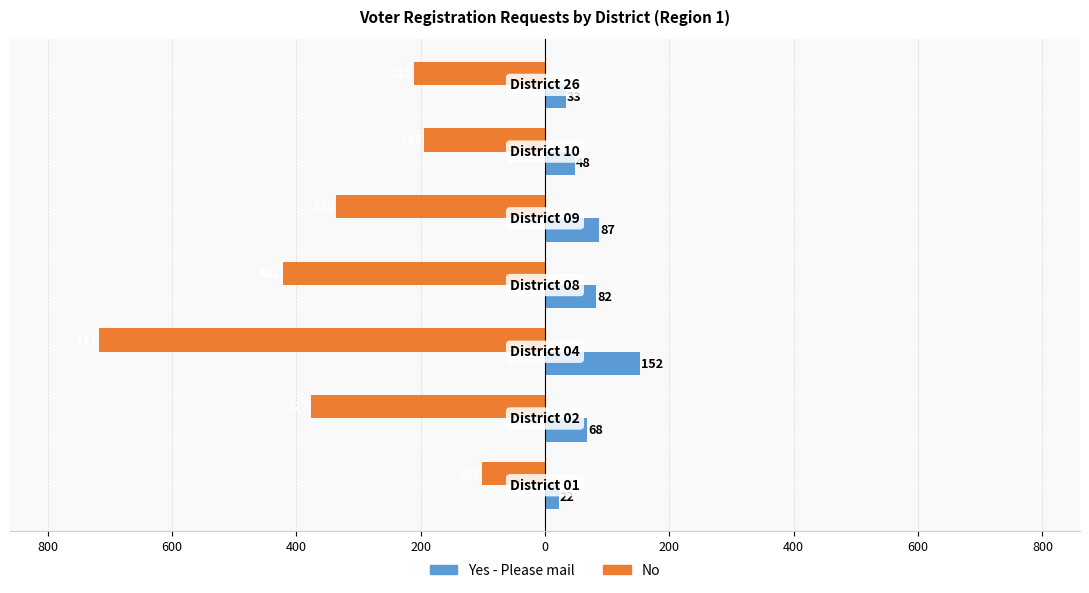

What is the difference between the second highest and second lowest values in the No series?

227